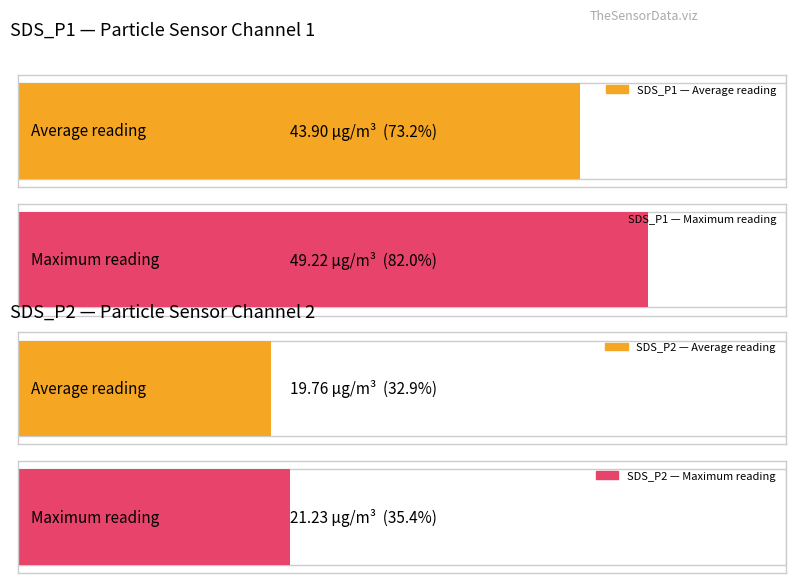

The SDS_P2 series shows 10.8 at 00:46. True or false?

False